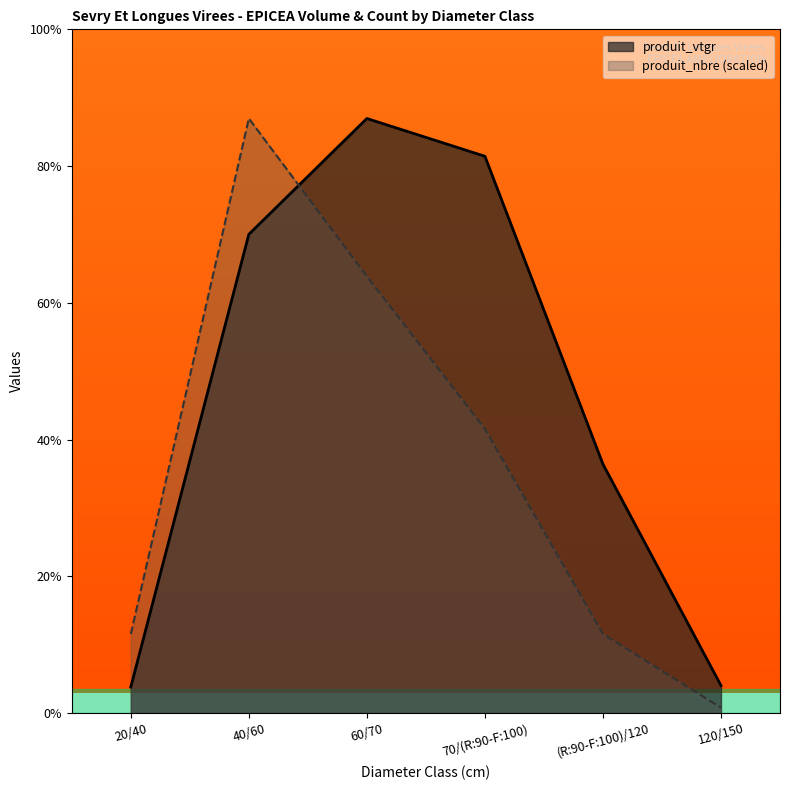

Which category has the lowest value in the produit_vtgr series?

20/40